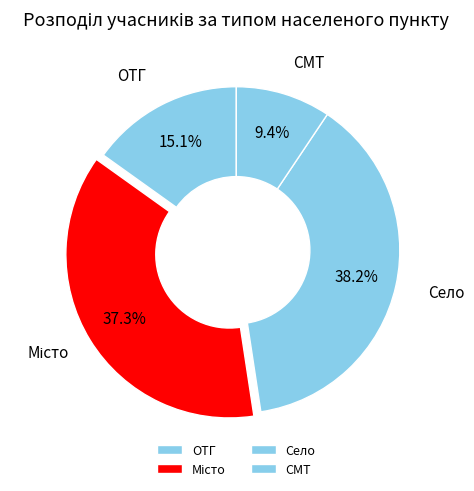

Is ОТГ the majority of the pie?

No